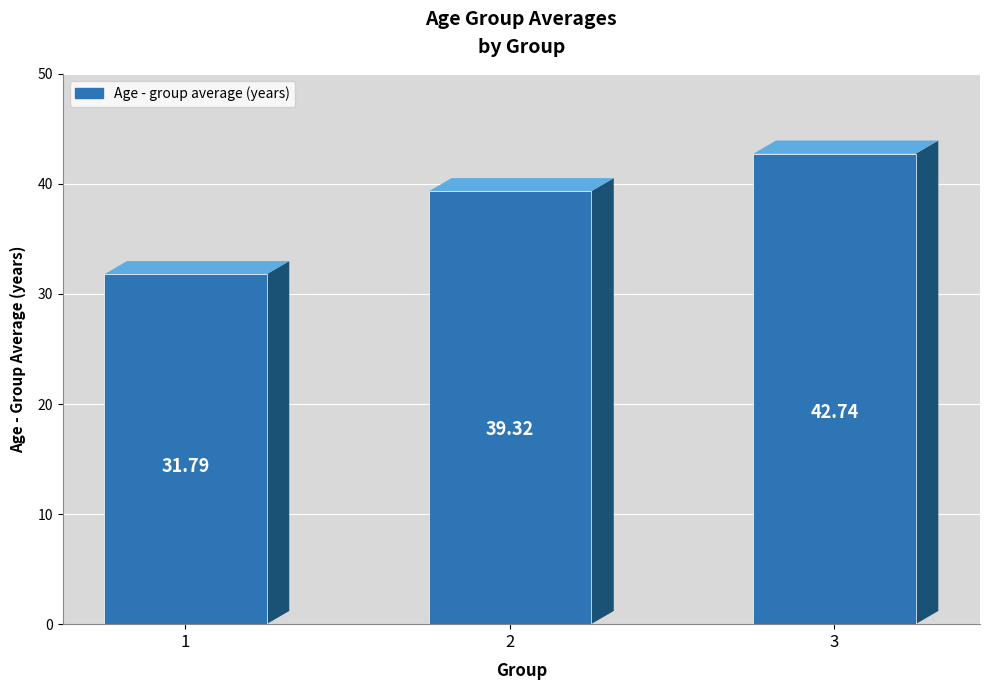

What is the change in value from 2 to 3?

+3.4